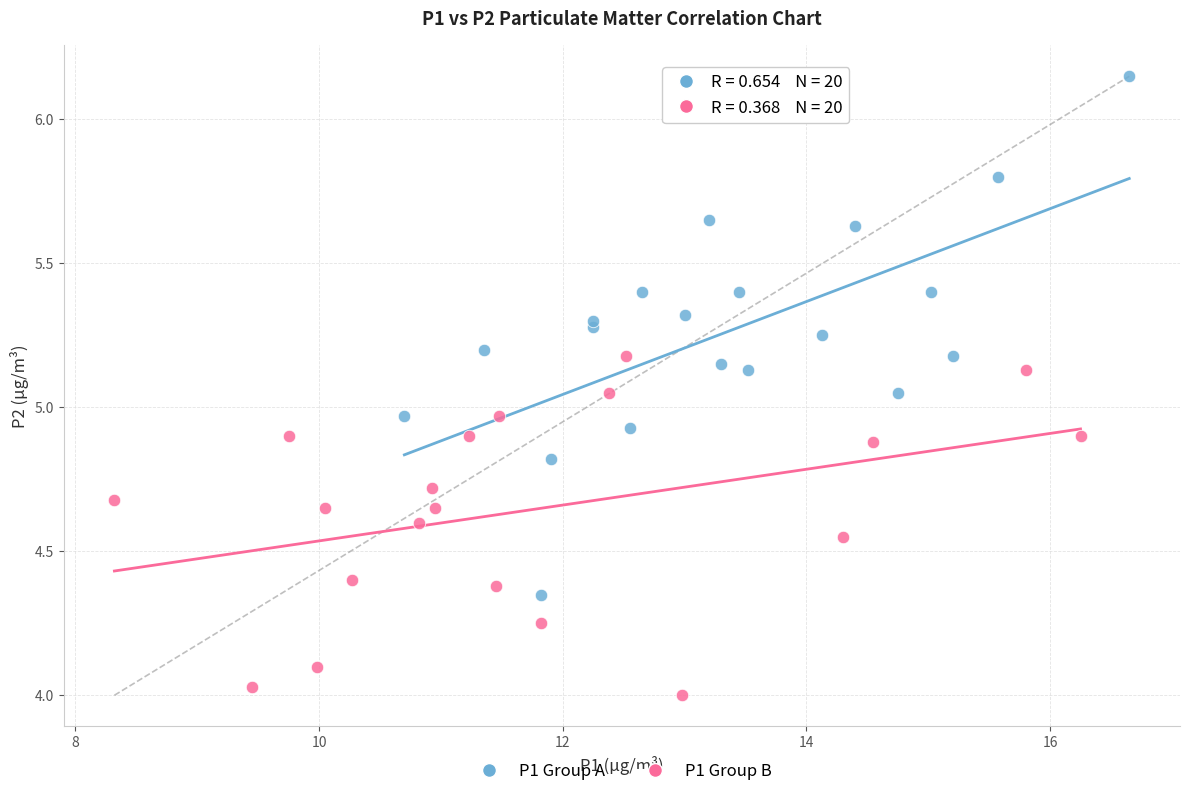

What are all the series names shown in the legend?

P1 Group A, P1 Group B